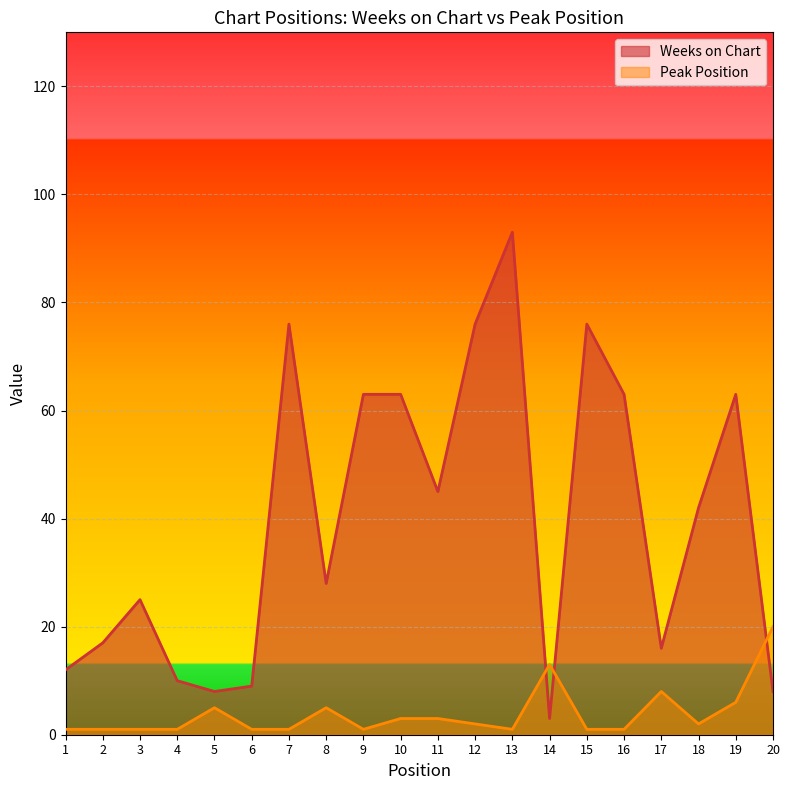

What is the total value across all series at 10?

66